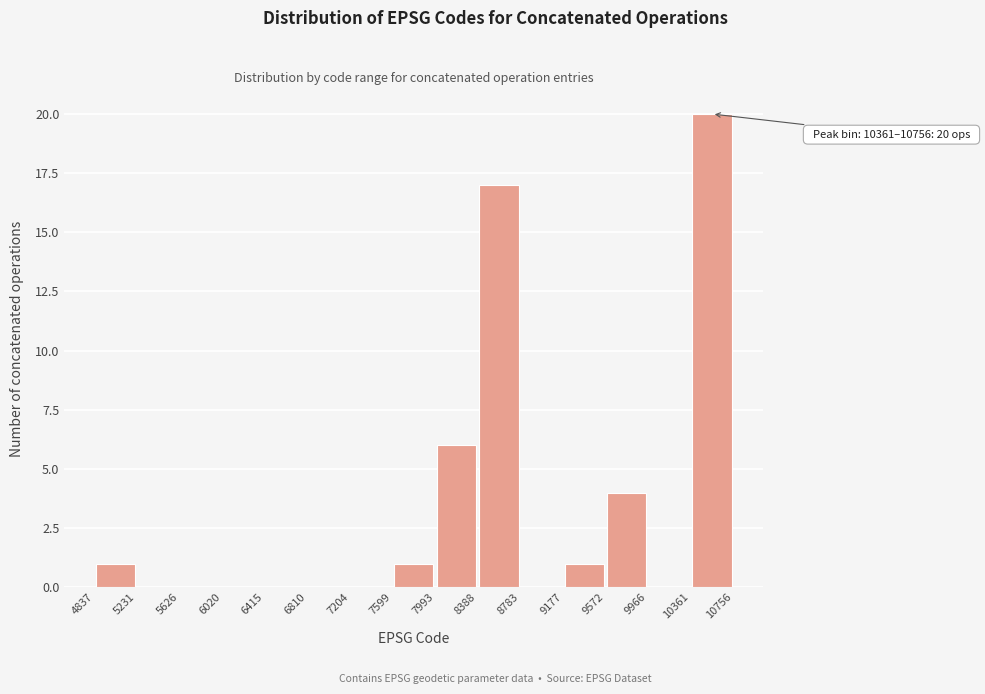

Which range on the x-axis has the tallest bar?

10361 to 10756